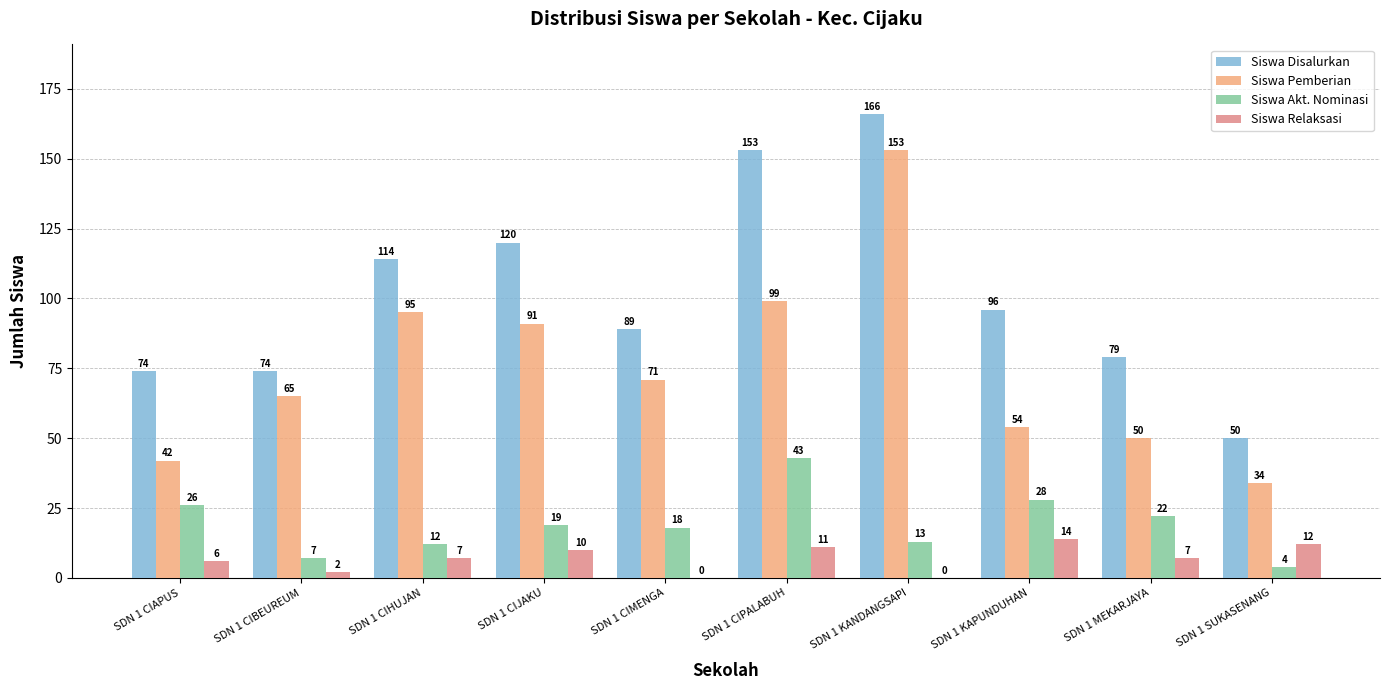

What is the total value across all series at SDN 1 CIMENGA?

178